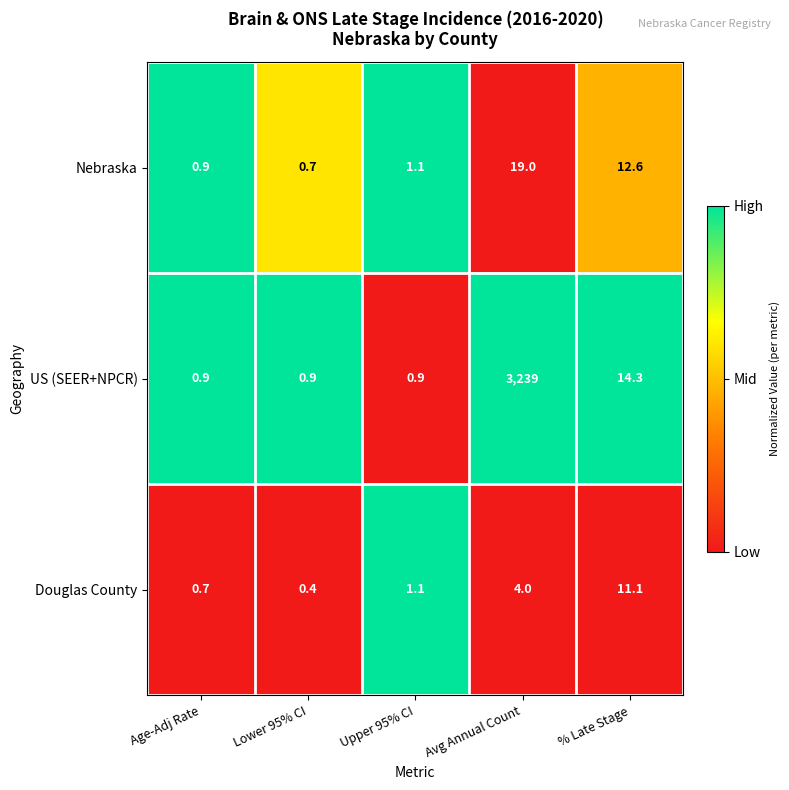

What is the difference between the maximum and second lowest values in the Douglas County series?

10.4